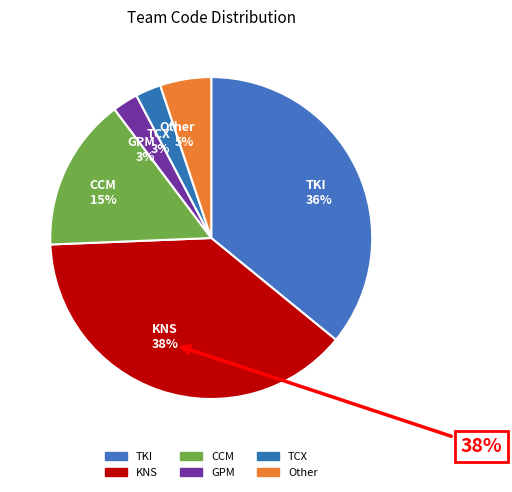

The CCM slice represents 15% of the pie. True or false?

True